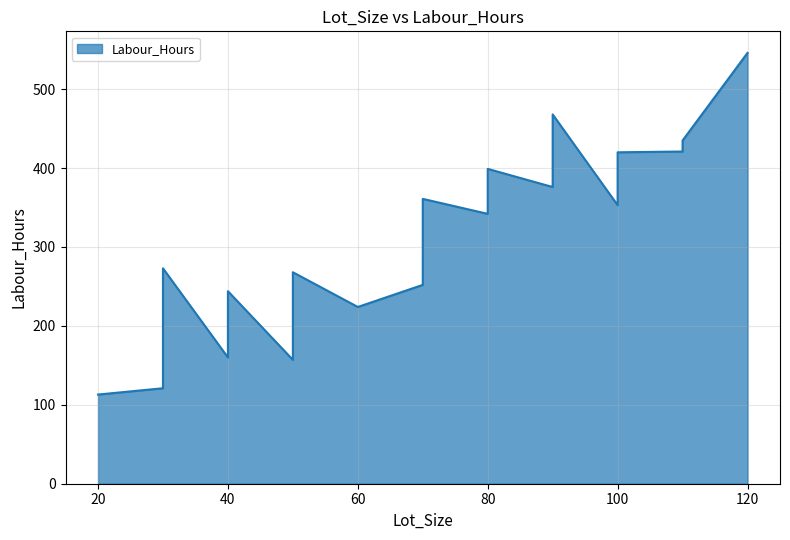

At which label is the value closest to 329?

70